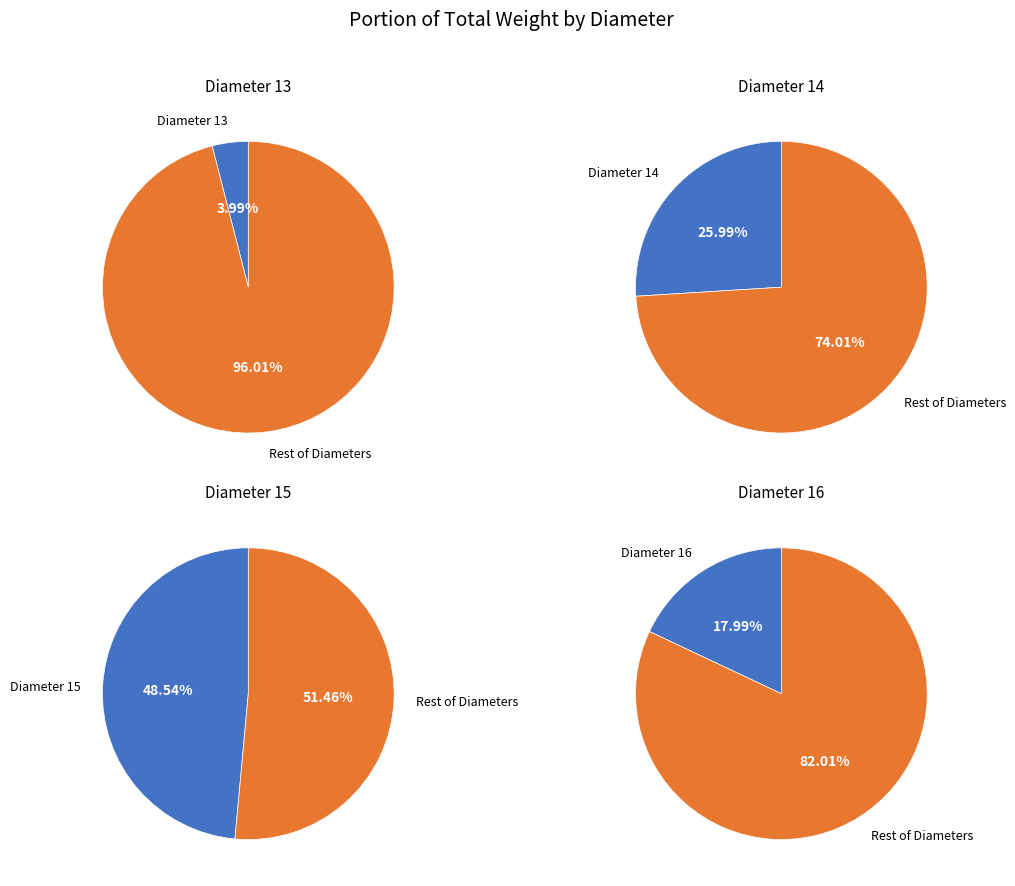

Approximately how many times larger is the value at diameter_13 compared to diameter_14?

0.2